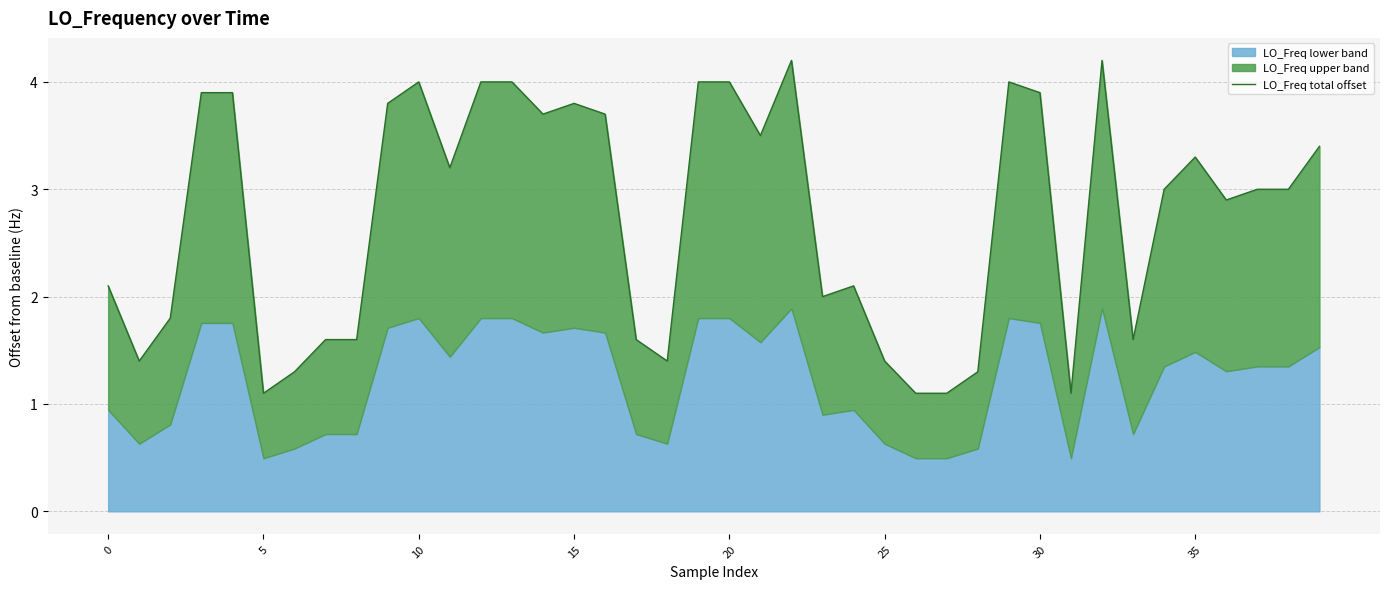

How many data points does each series have?

40